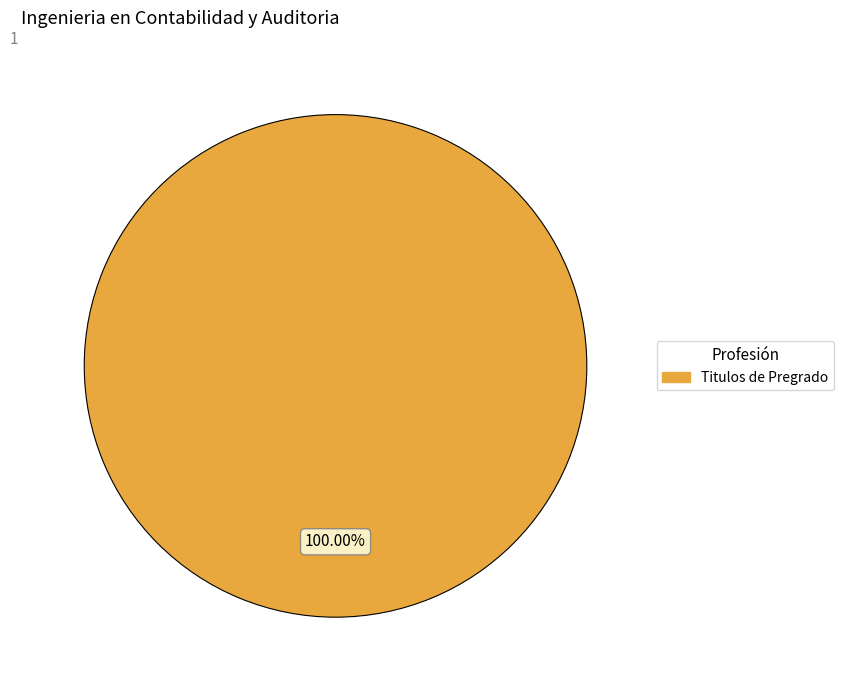

Is there a majority slice in this chart?

Yes